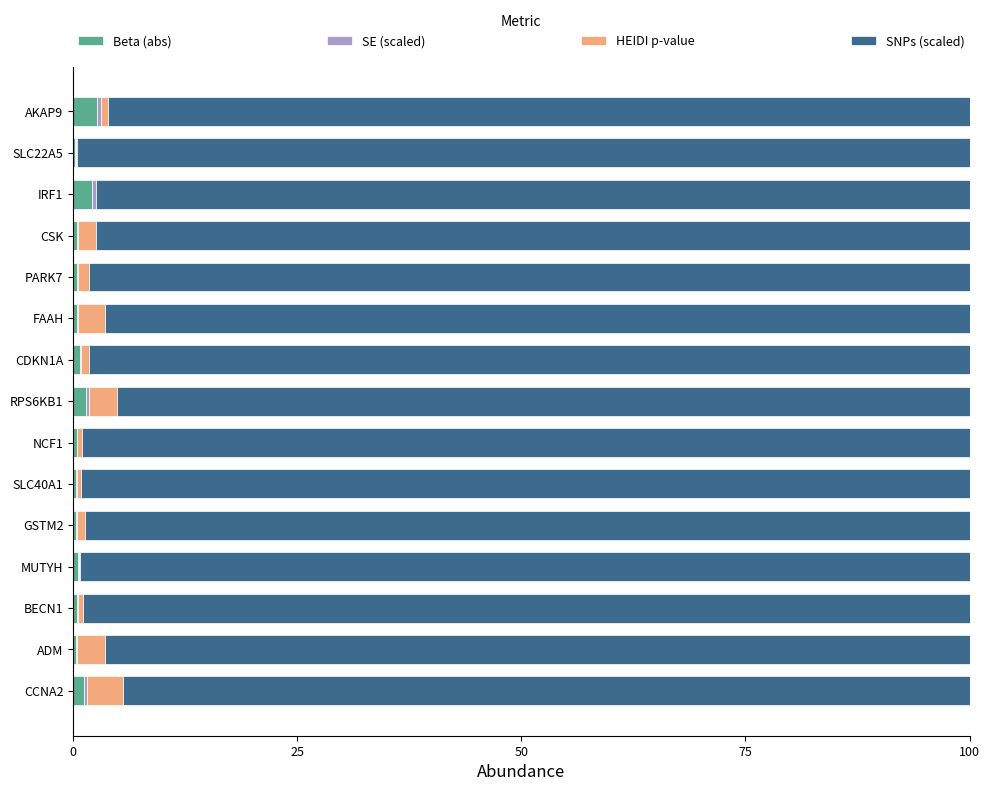

What is the highest value of the Beta (abs) series?

2.6